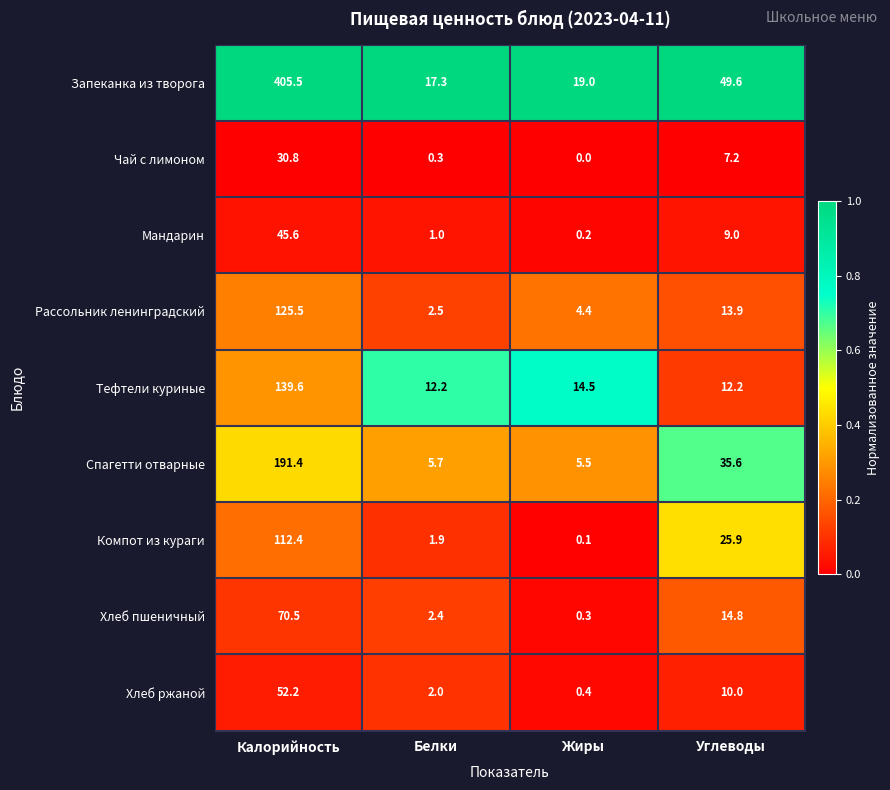

At Белки, list the series in order from largest to smallest.

Запеканка из творога, Тефтели куриные, Спагетти отварные, Рассольник ленинградский, Хлеб пшеничный, Хлеб ржаной, Компот из кураги, Мандарин, Чай с лимоном